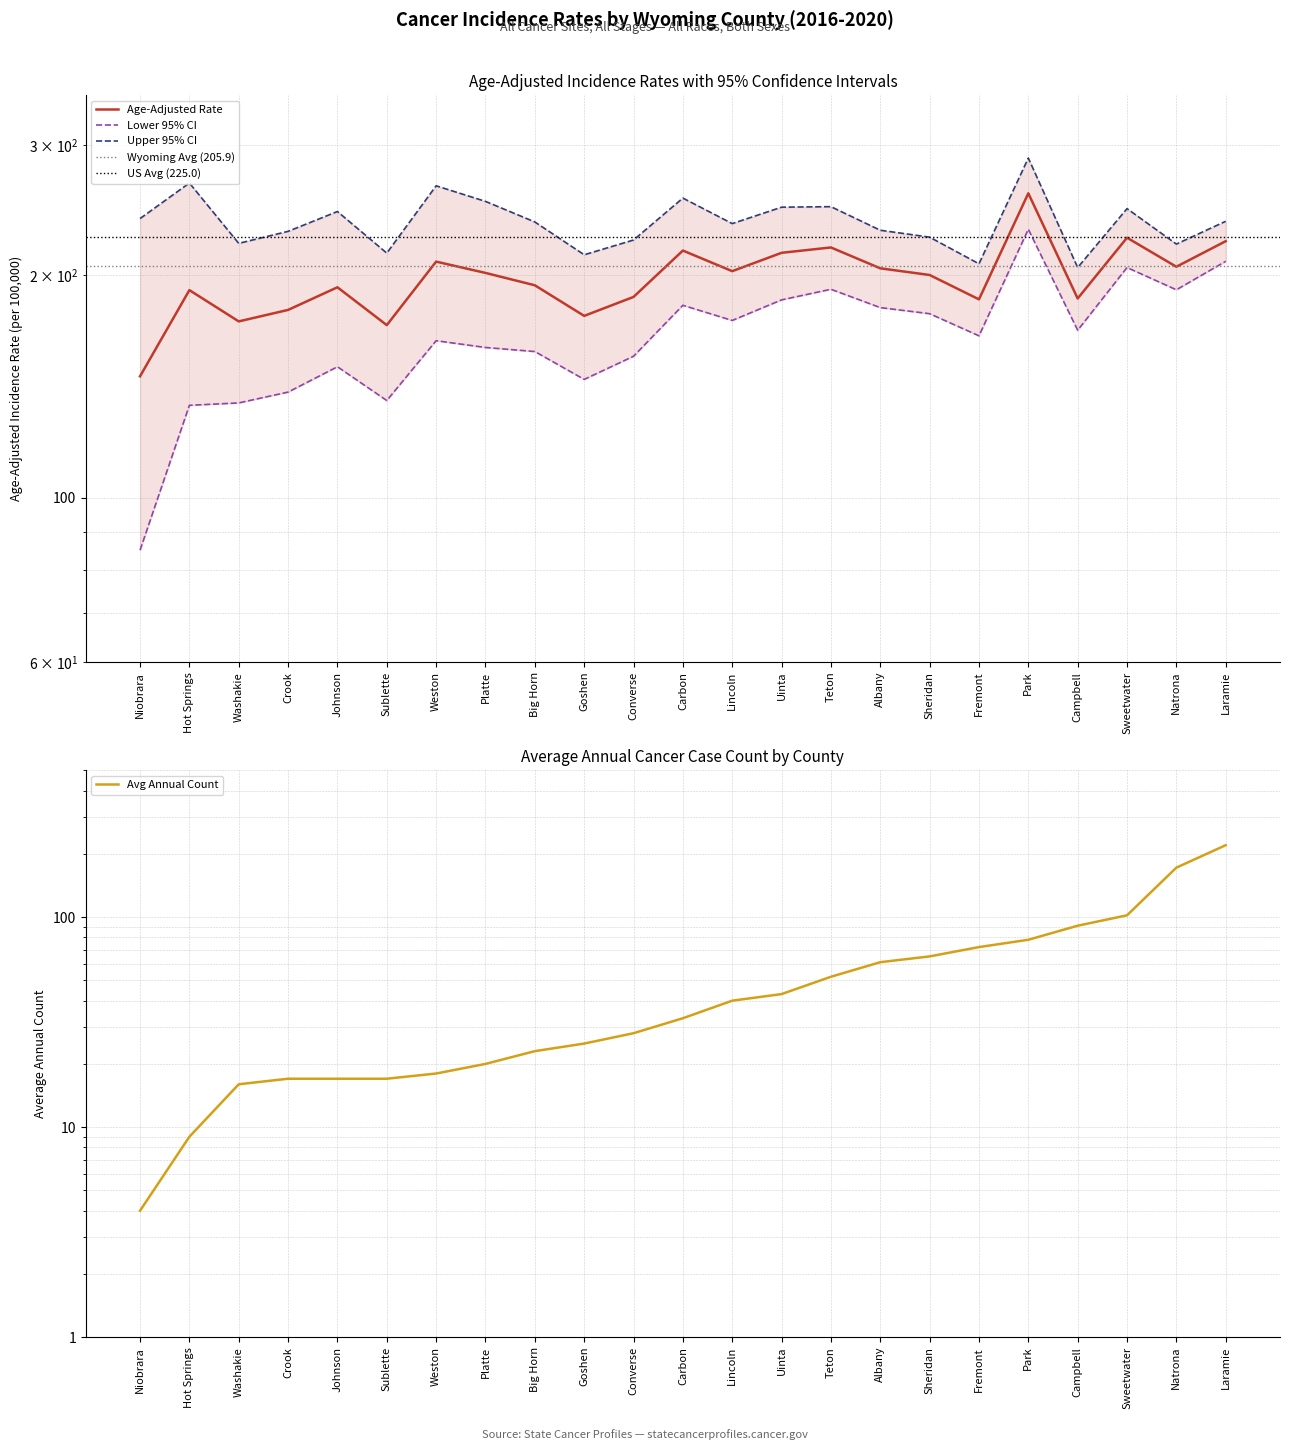

At which category does Age-Adjusted Rate reach its first local valley?

Washakie